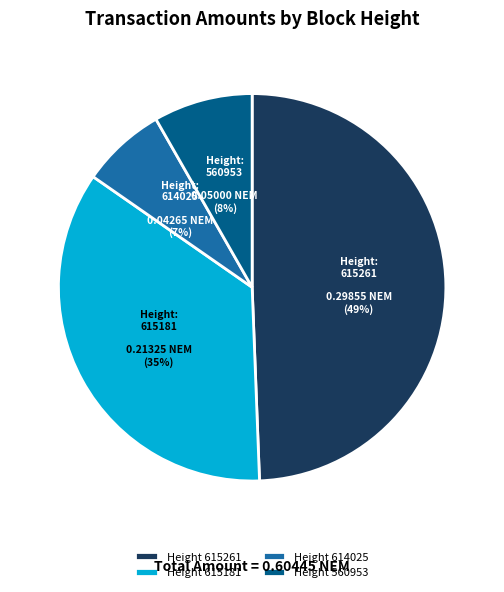

Combined, do Height 560953 and Height 615181 account for over 50%?

No